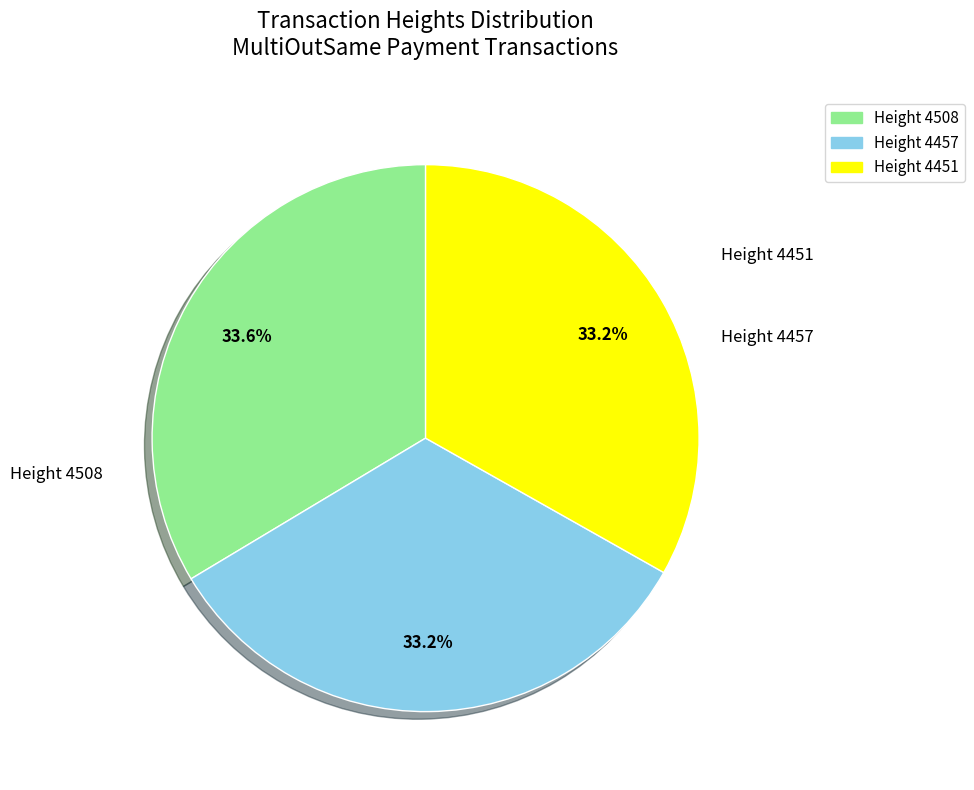

Does any single category account for the majority?

No